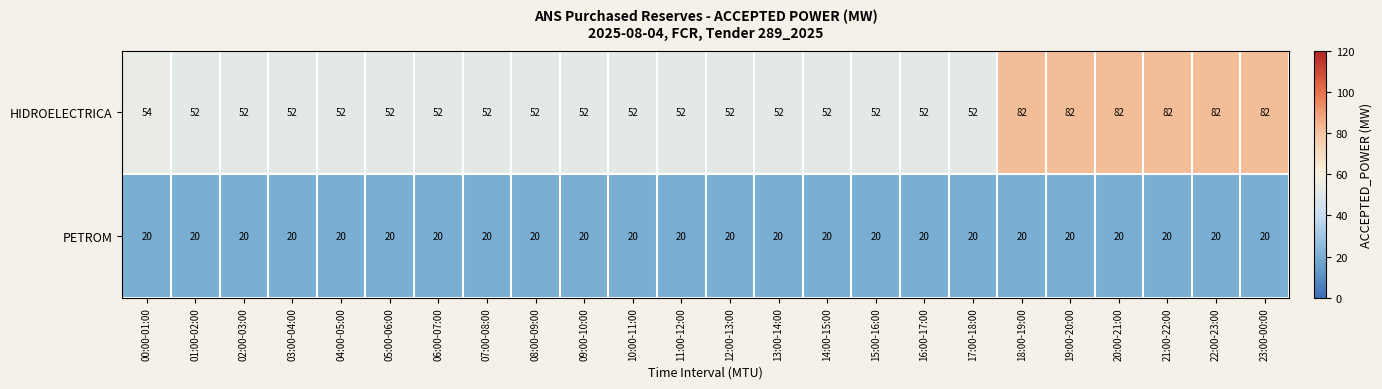

The value of HIDROELECTRICA at 21:00-22:00 is 82. True or false?

True